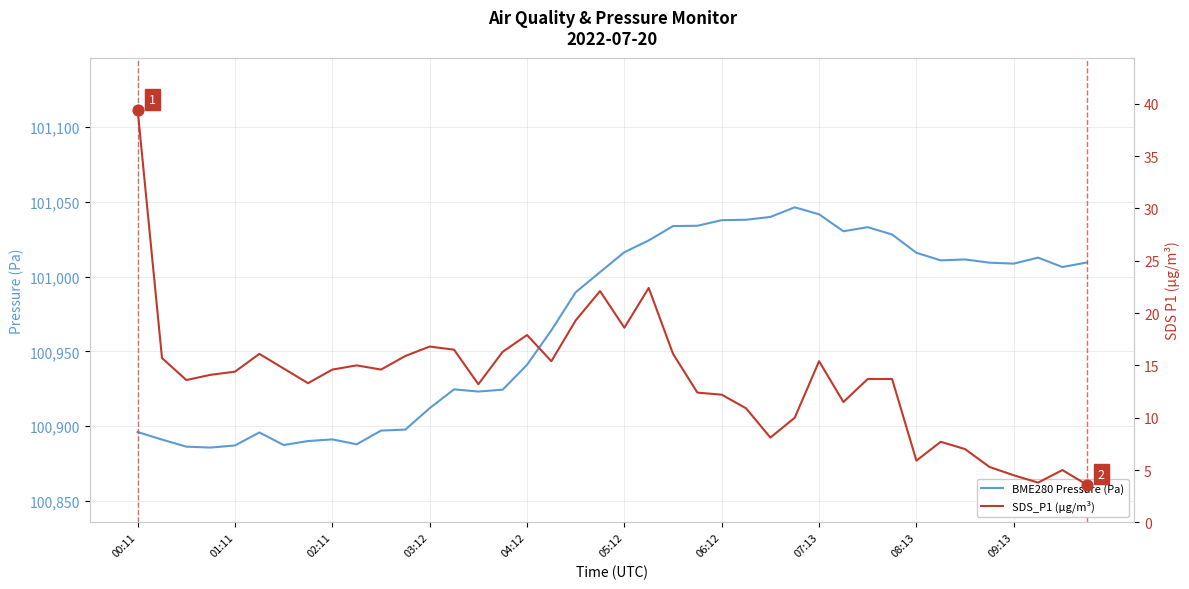

Which series reaches the maximum Y coordinate?

BME280 Pressure (Pa)